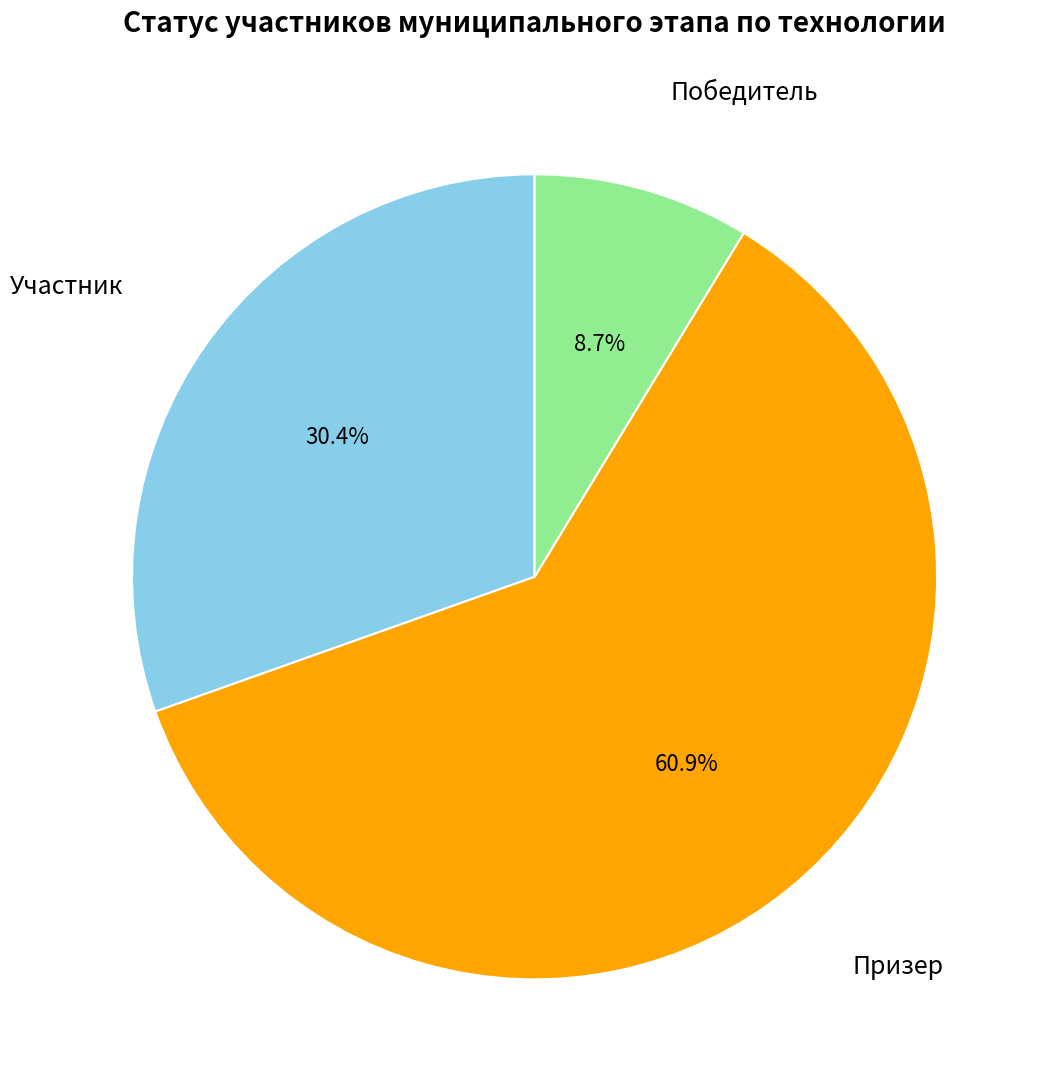

Is there a majority slice in this chart?

Yes